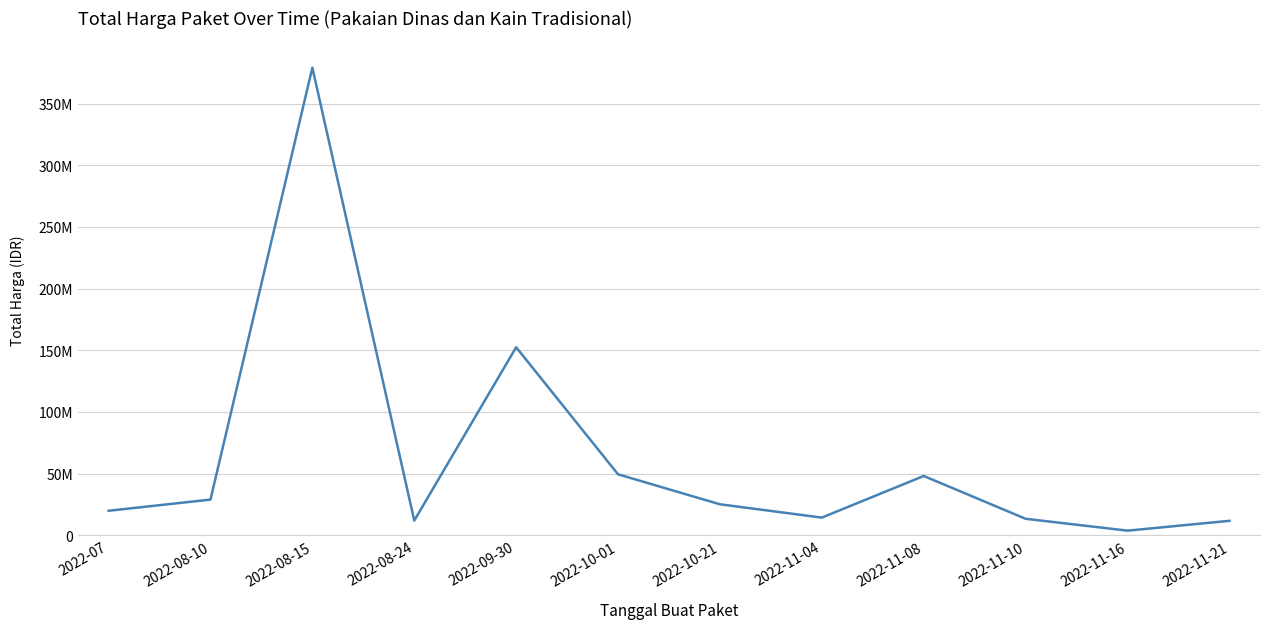

At which label does the data first exceed 25200000?

2022-08-10